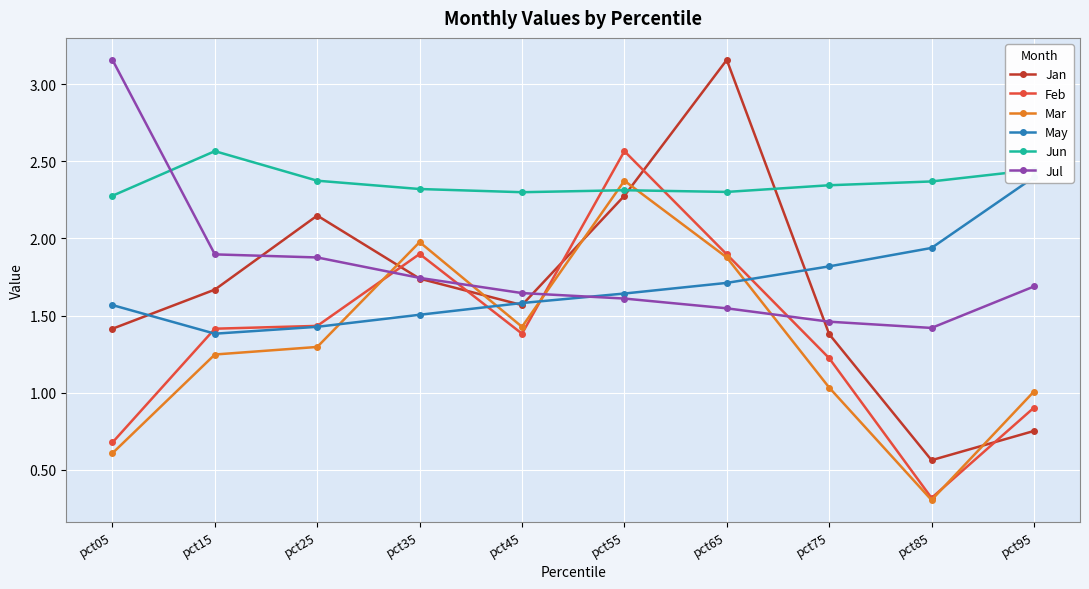

What is the total value across all series at pct05?

9.7